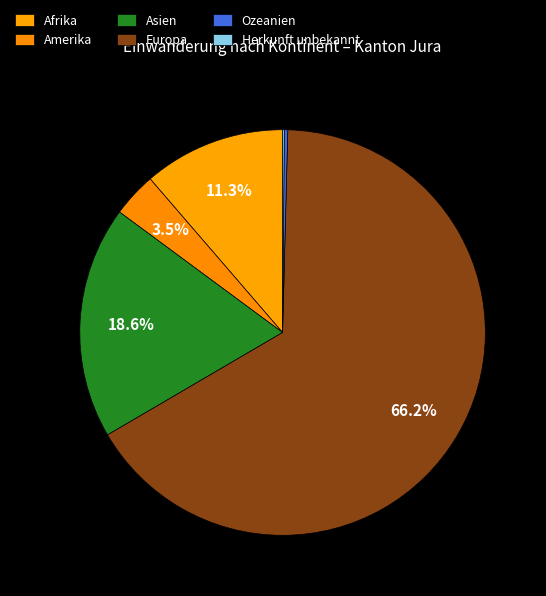

To the nearest percent, what is the difference between the largest and smallest slice percentages?

66%